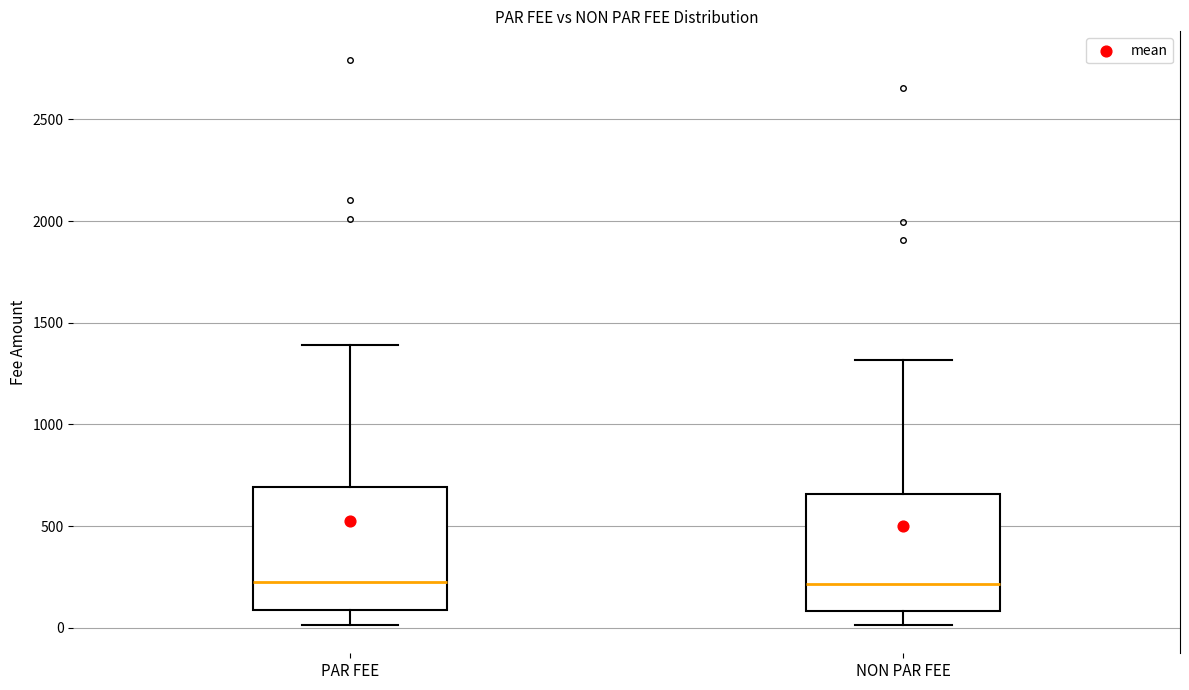

Reading left to right, read every box against the y-axis: the position of its median line, the range the box covers, and the ends of its whiskers. The values are not printed on the chart, so give them approximately, as read against the axis.

PAR FEE: median 200, box 100 to 700, whiskers 0 to 1400
NON PAR FEE: median 200, box 100 to 650, whiskers 0 to 1300